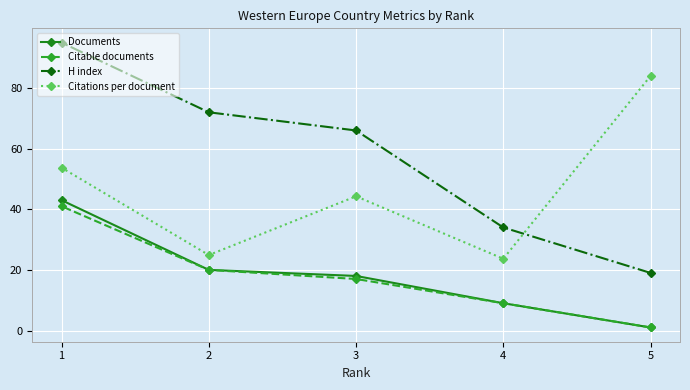

Is the value of Citable documents at 5 greater than the value of Documents at 5?

No